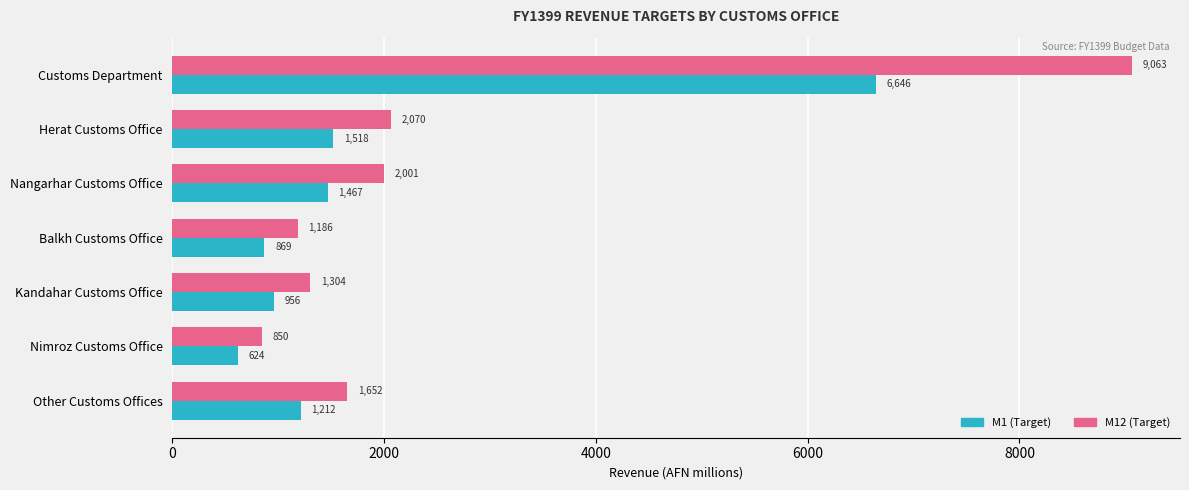

How many categories are shown in the chart?

7